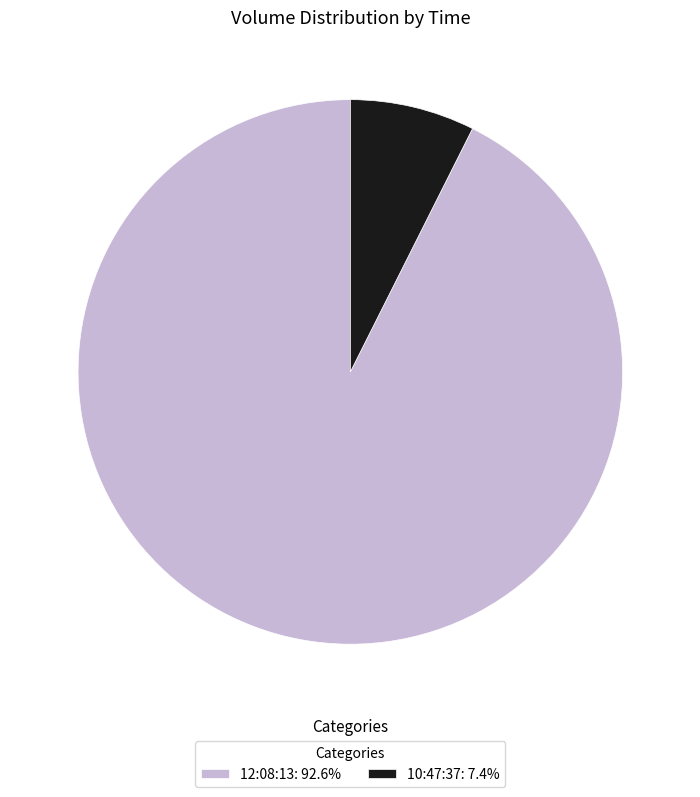

How many slices are in this pie chart?

2